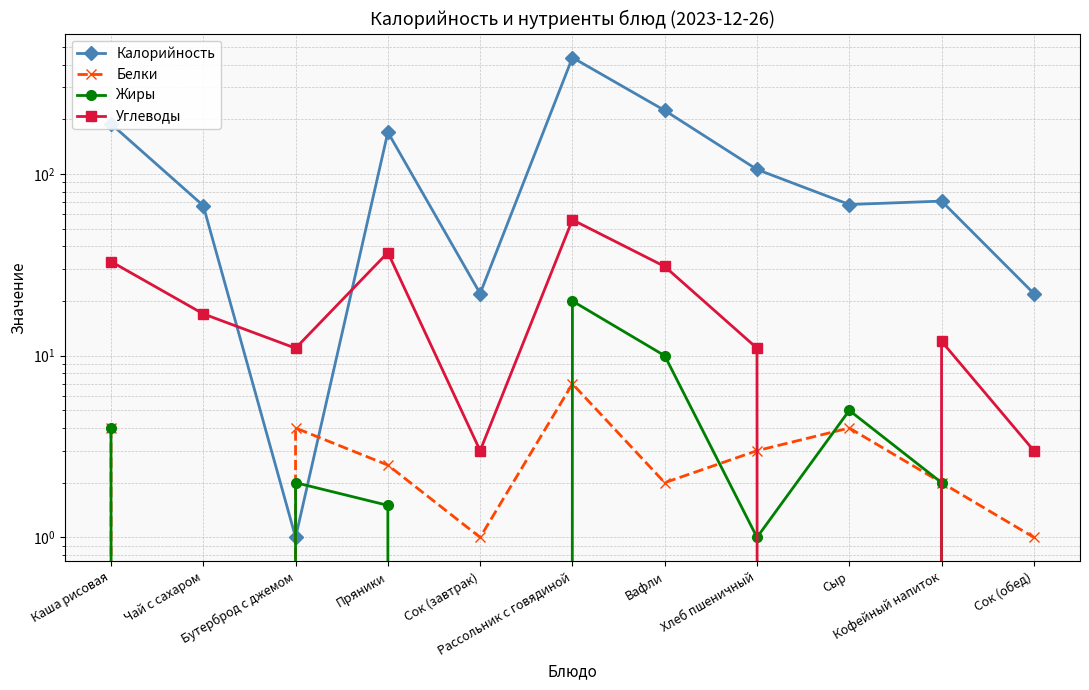

What is the label of the 6th point from the left?

Рассольник с говядиной